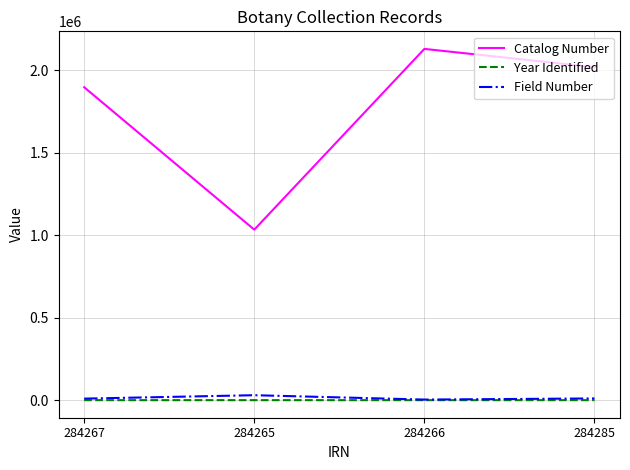

Which label corresponds to the largest value in the chart?

284266